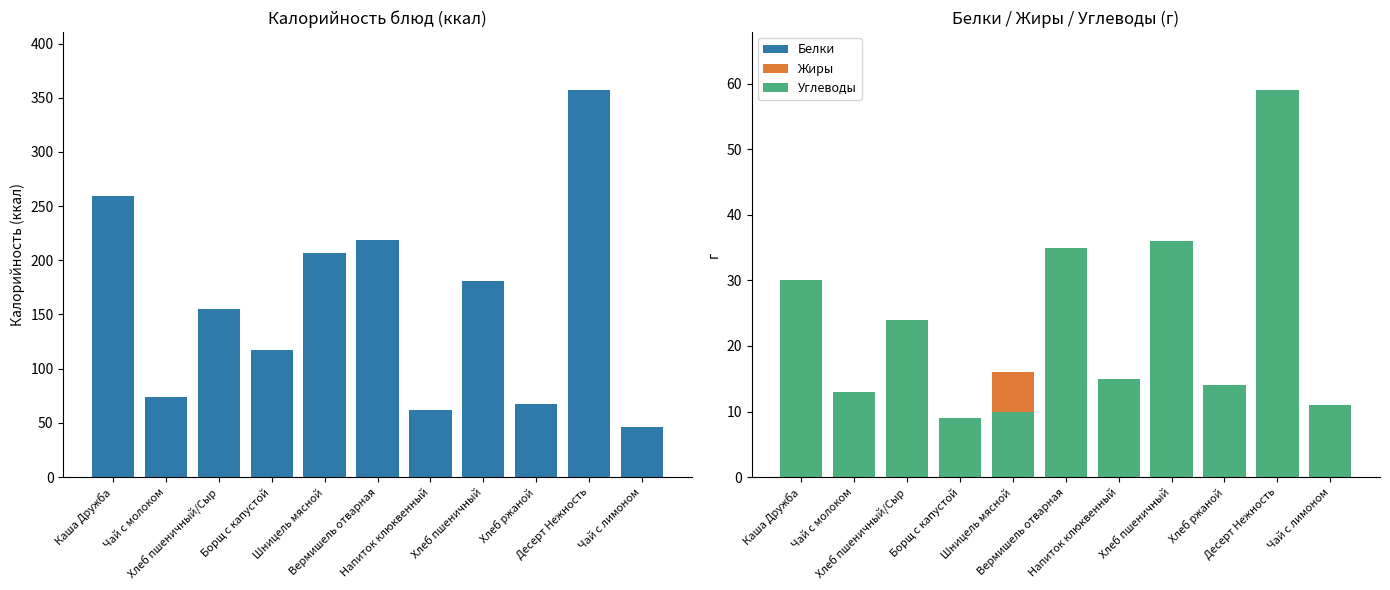

At how many categories does at least one series exceed 11?

11